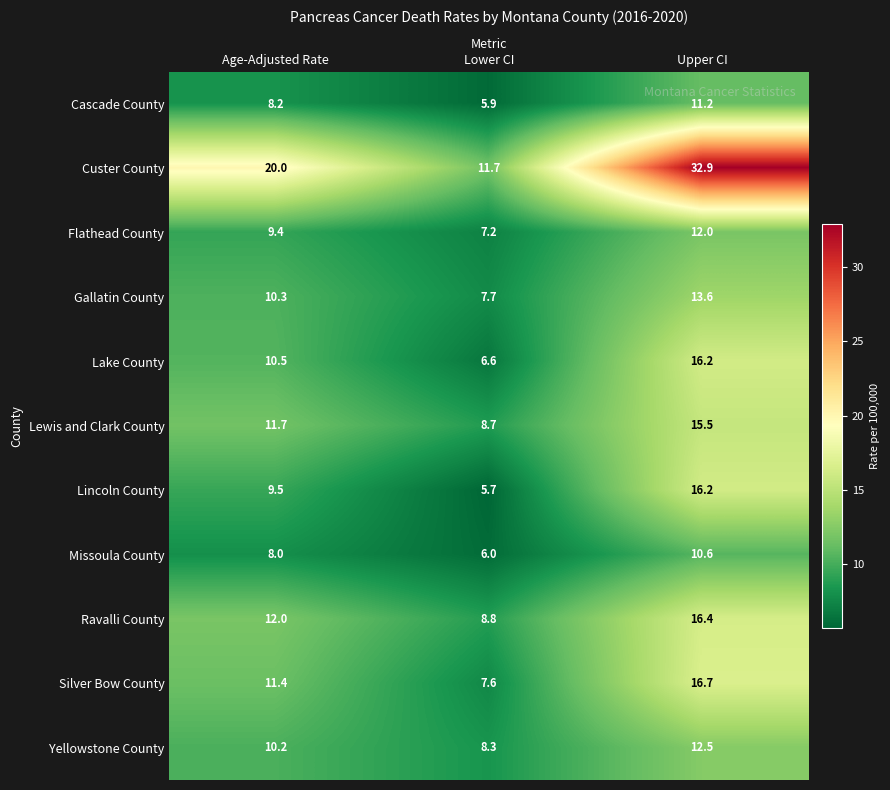

What is the spread (max minus min) of values at Age-Adjusted Rate?

12.0